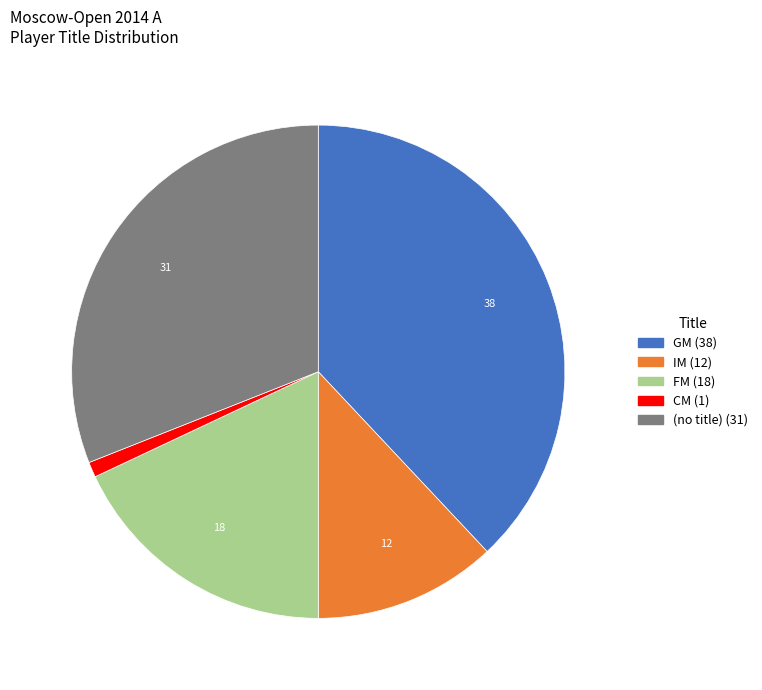

Is there any slice that represents more than half of the pie?

No